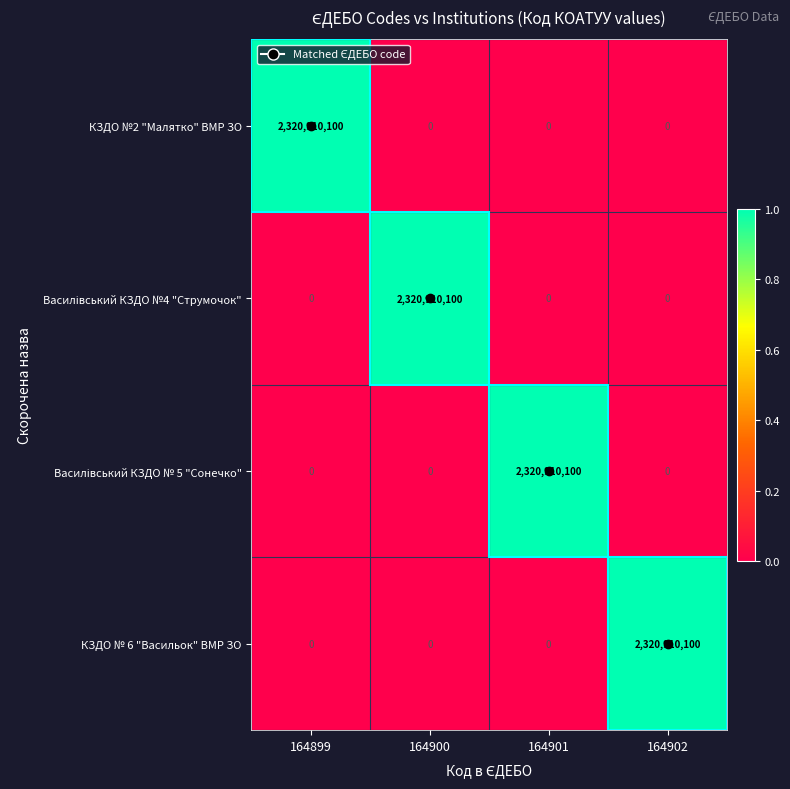

What is the greatest value displayed?

2320910100